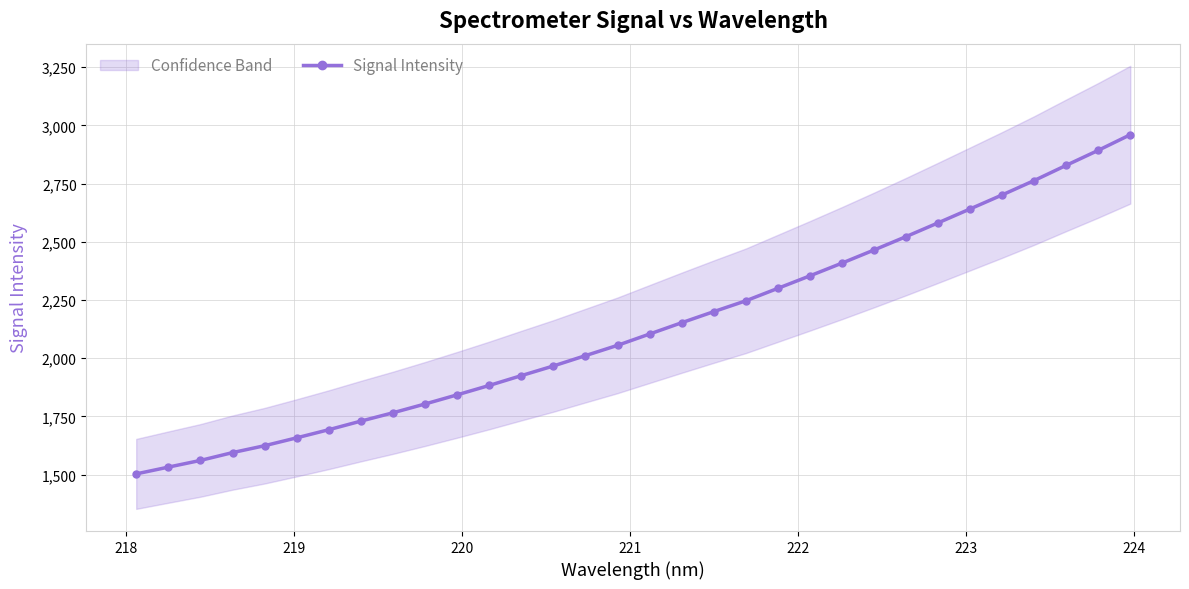

True or false: there are more than 0 points higher than both neighbors.

False